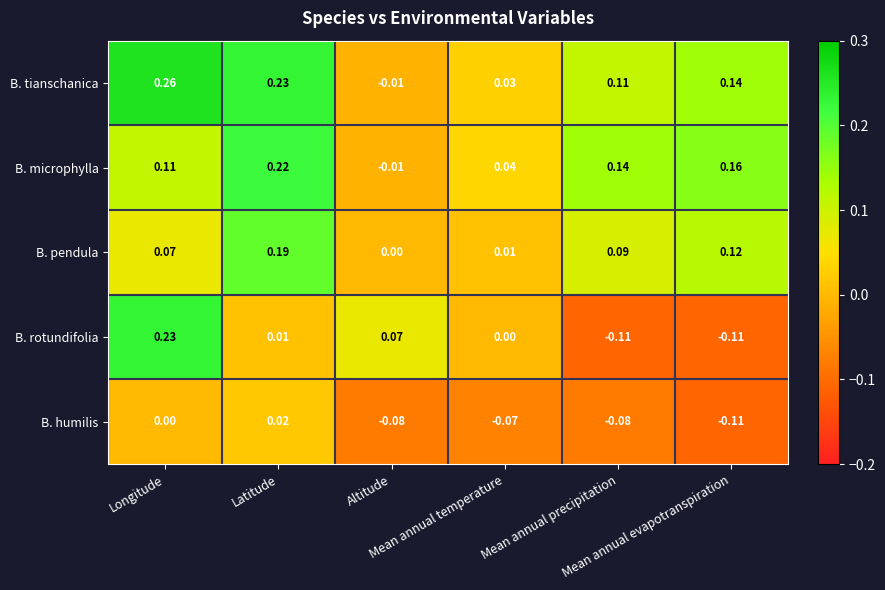

List the series in order of their peak value, lowest first.

B. humilis, B. pendula, B. microphylla, B. rotundifolia, B. tianschanica